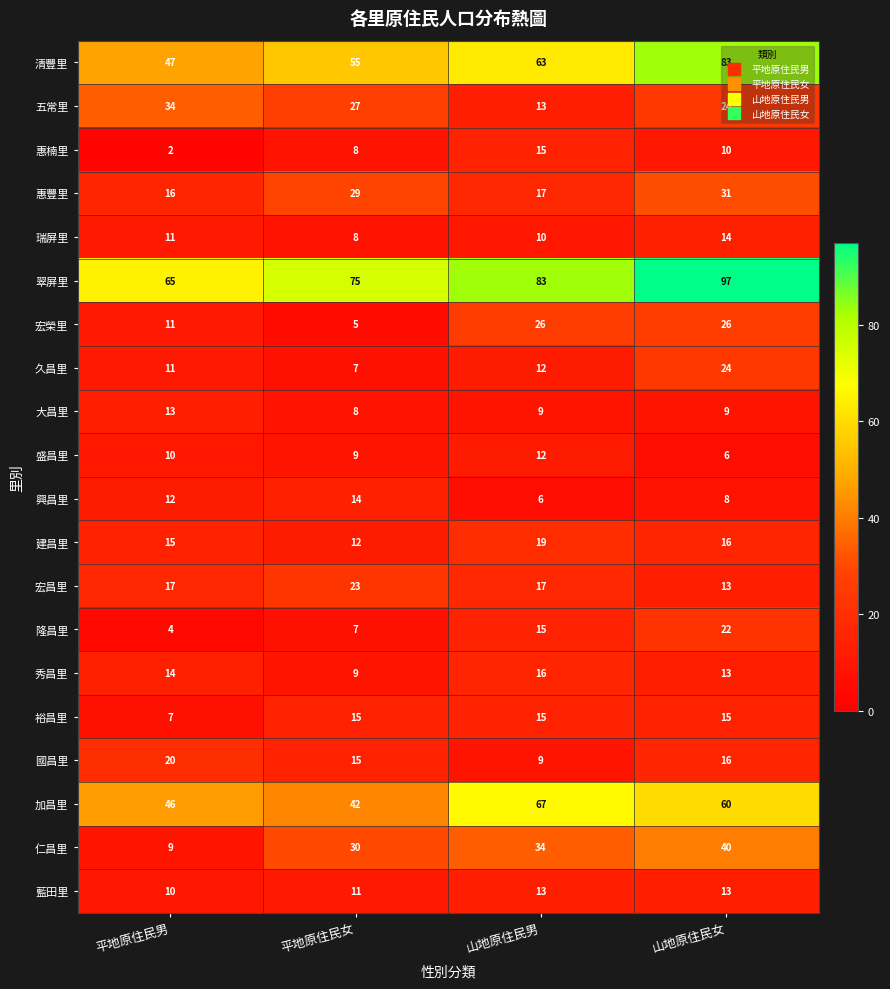

What is the difference between the 加昌里 values at 山地原住民女 and 山地原住民男?

7